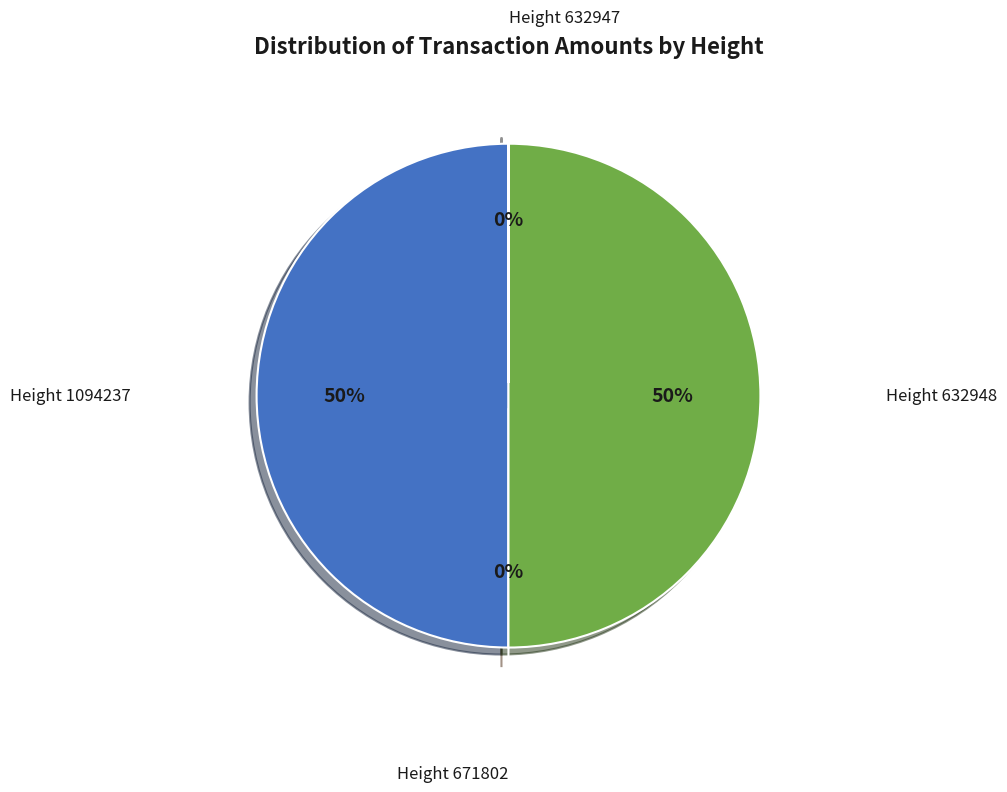

Between Height 1094237 and Height 632948, which is larger?

Height 632948